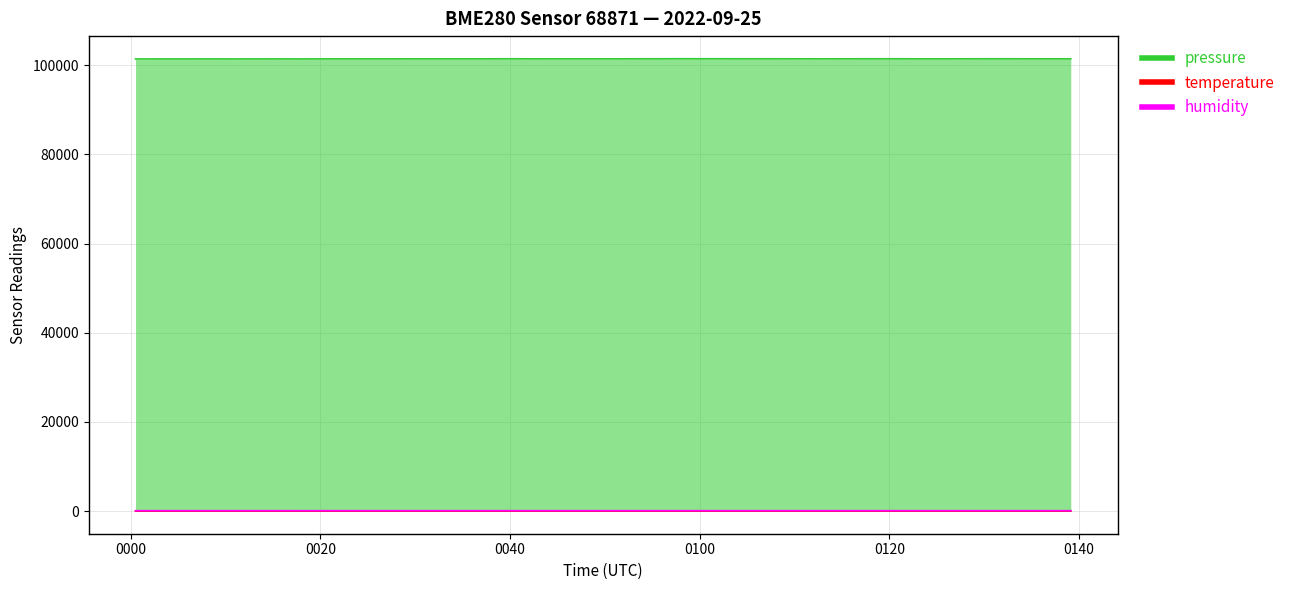

Which category has the lowest value in the temperature series?

2022-09-25T01:36:34